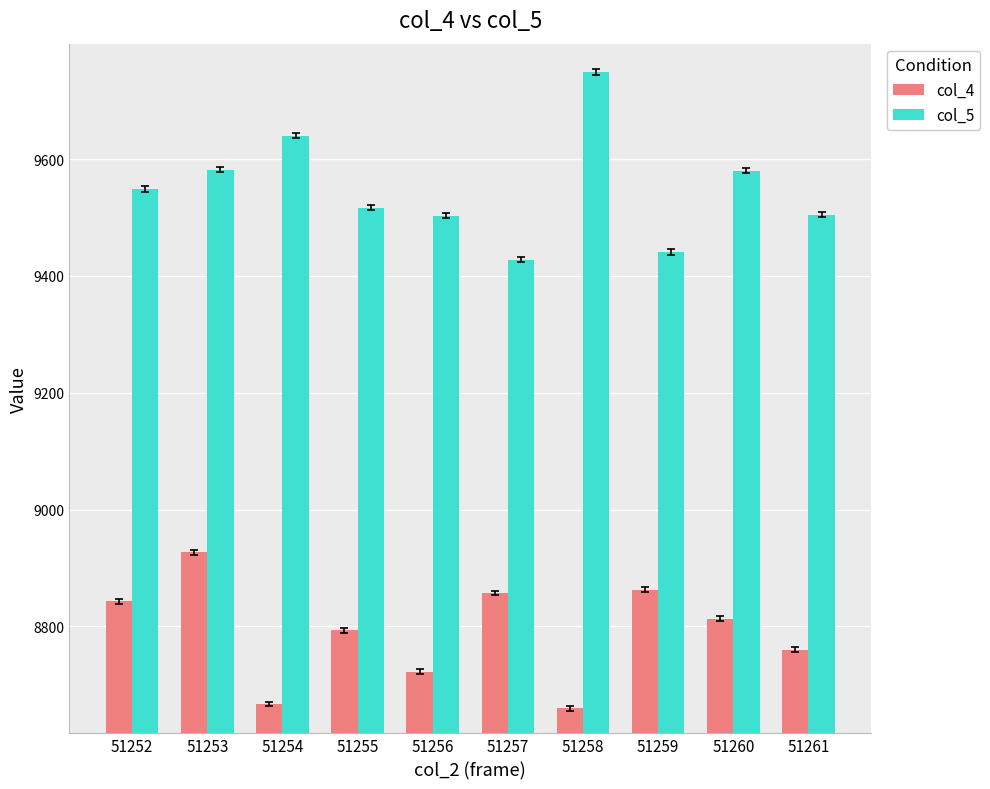

What is the spread (max minus min) of values at 51261?

745